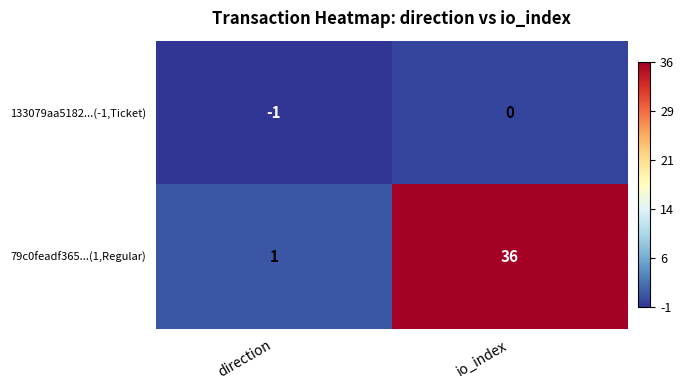

At which label does 79c0feadf365...(1,Regular) reach its minimum?

direction